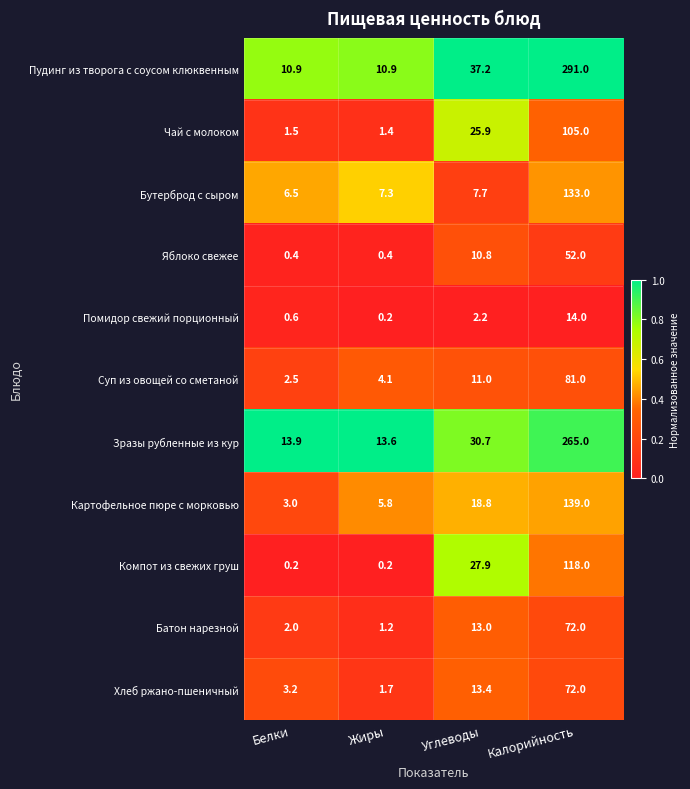

What is the difference between the highest and lowest values at Калорийность?

277.0